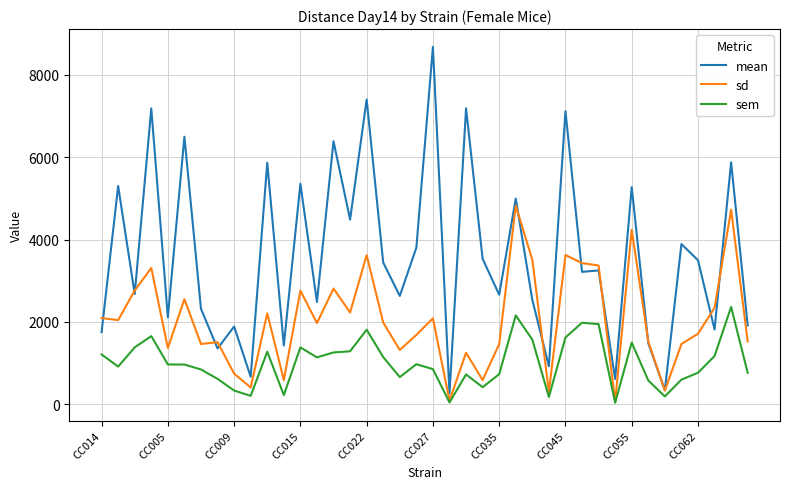

Rank the series by their maximum value, from lowest to highest.

sem, sd, mean